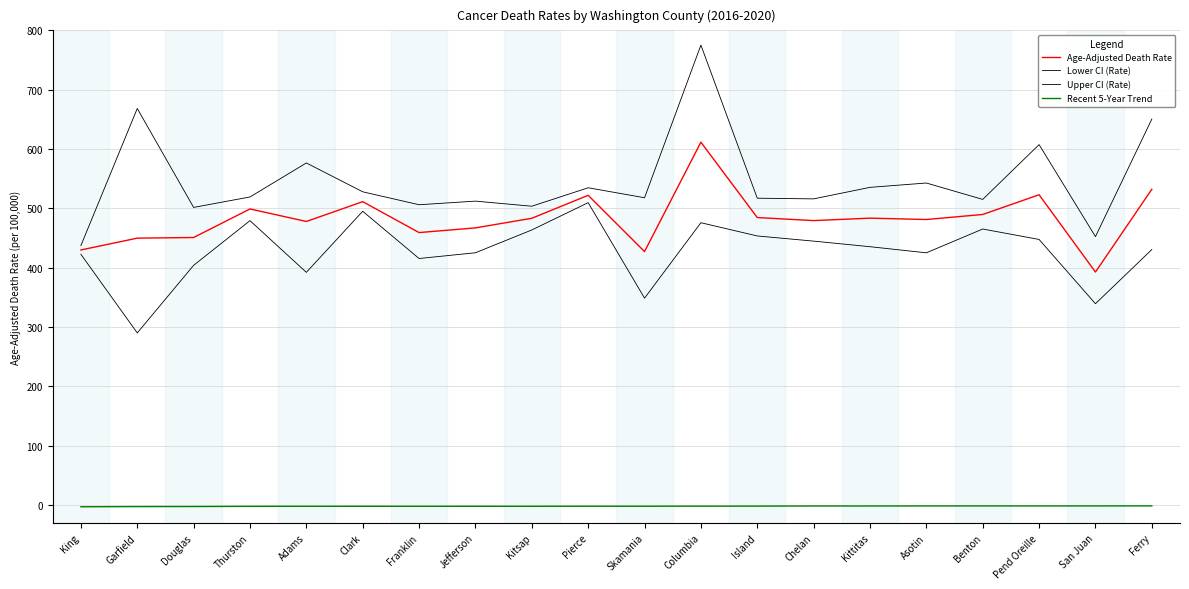

Where does the Age-Adjusted Death Rate series first go above 483?

Thurston